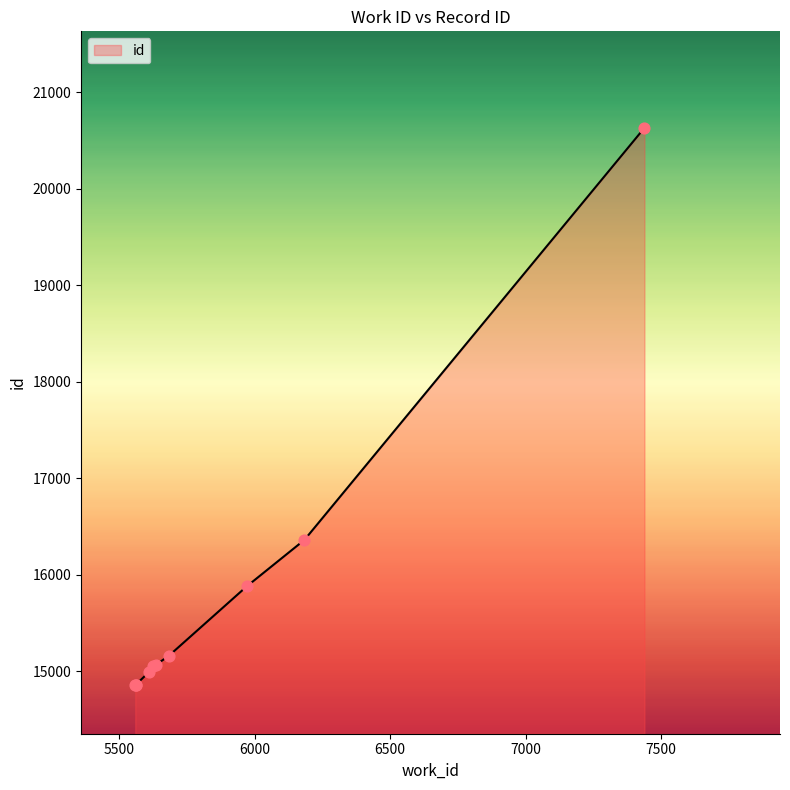

What is the difference between the maximum and minimum values?

5776